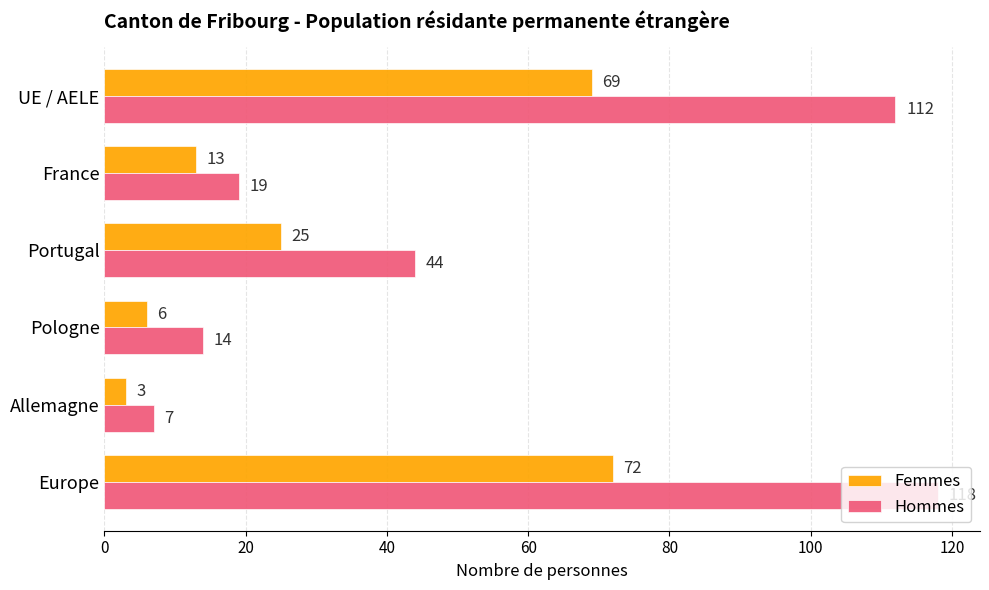

Which series changed the most between UE / AELE and France?

Hommes